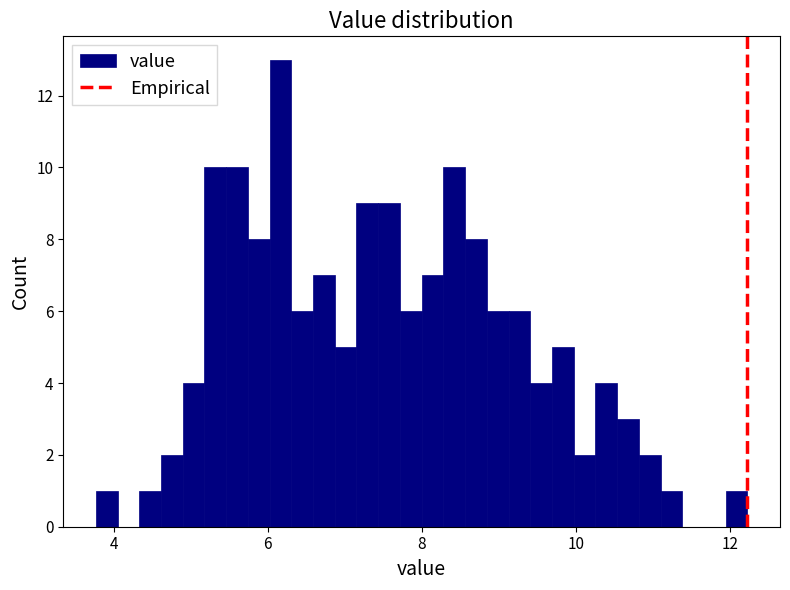

Read against the x-axis, roughly where is the centre of the tallest bar?

6.2